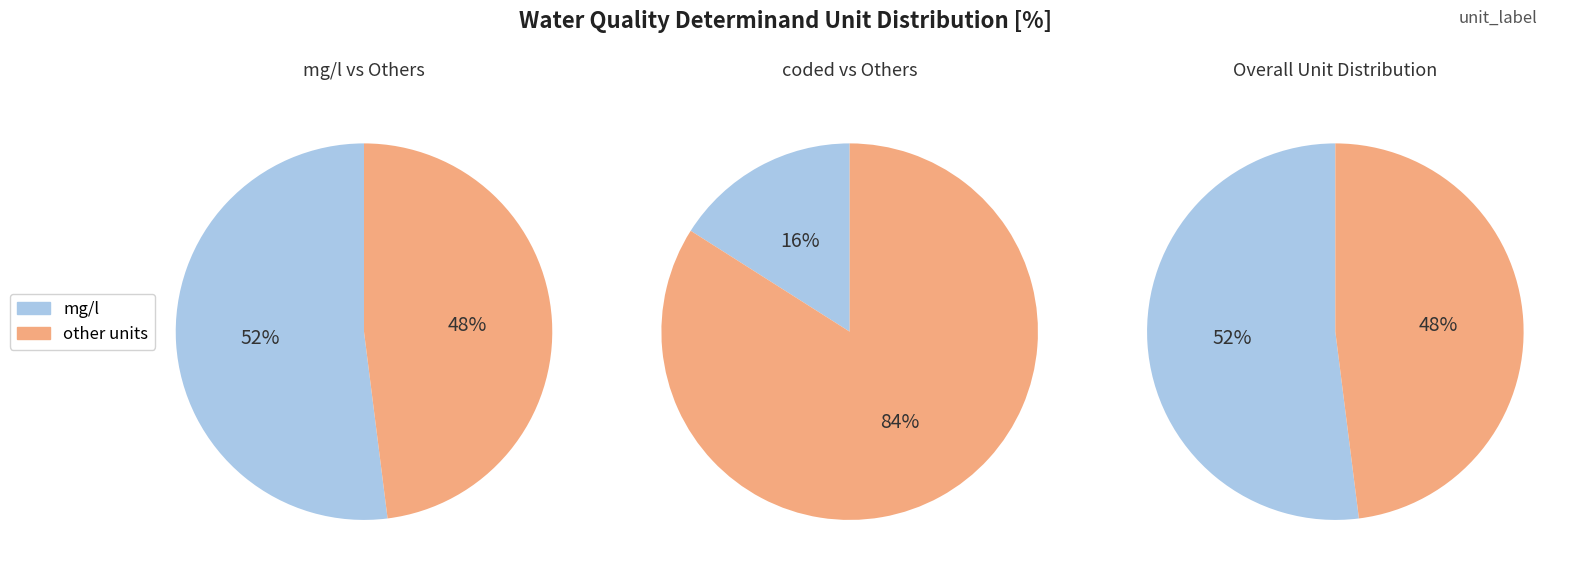

Is it true that coded is 20% of the pie?

False